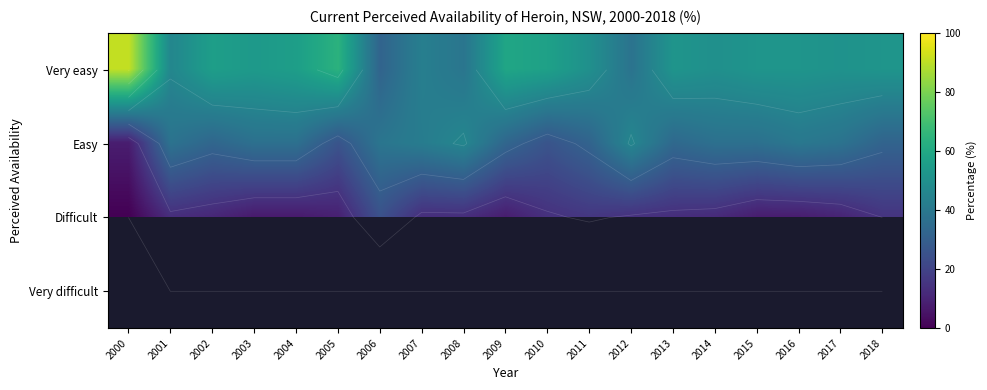

What is the approximate value of Difficult at 2014?

12.0